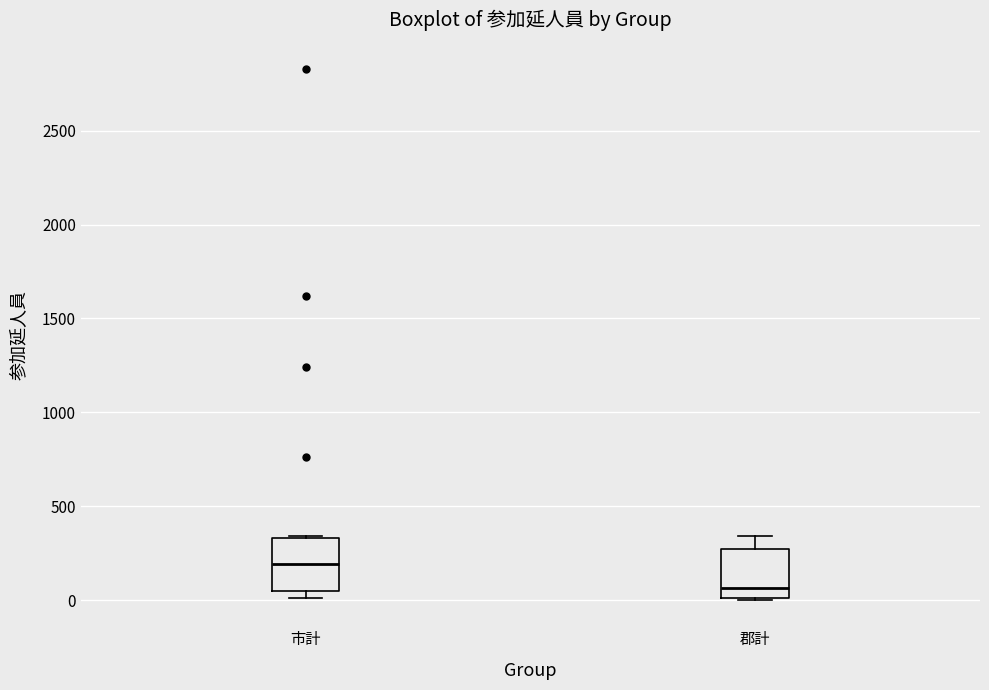

Reading left to right, transcribe this box plot: for each box, give where its median line is, the range the box spans, and where its two whiskers end, as read against the y-axis. The values are not printed on the chart, so give them approximately, as read against the axis.

市計: median 200, box 50 to 350, whiskers 0 to 350
郡計: median 50, box 0 to 250, whiskers 0 to 350